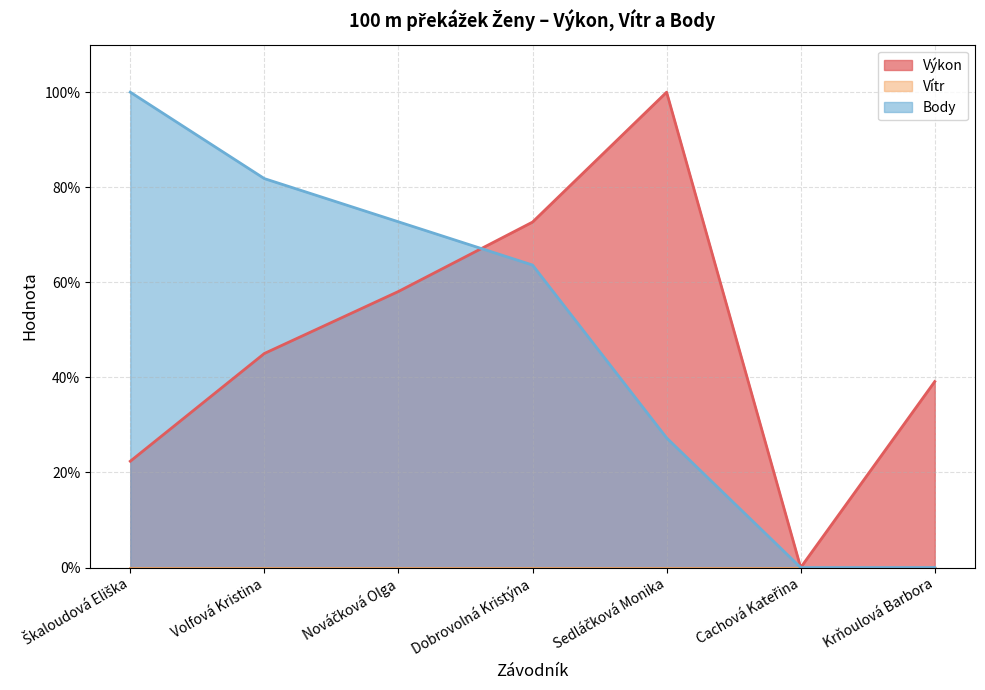

Where do Výkon and Body first cross each other?

Nováčková Olga and Dobrovolná Kristýna